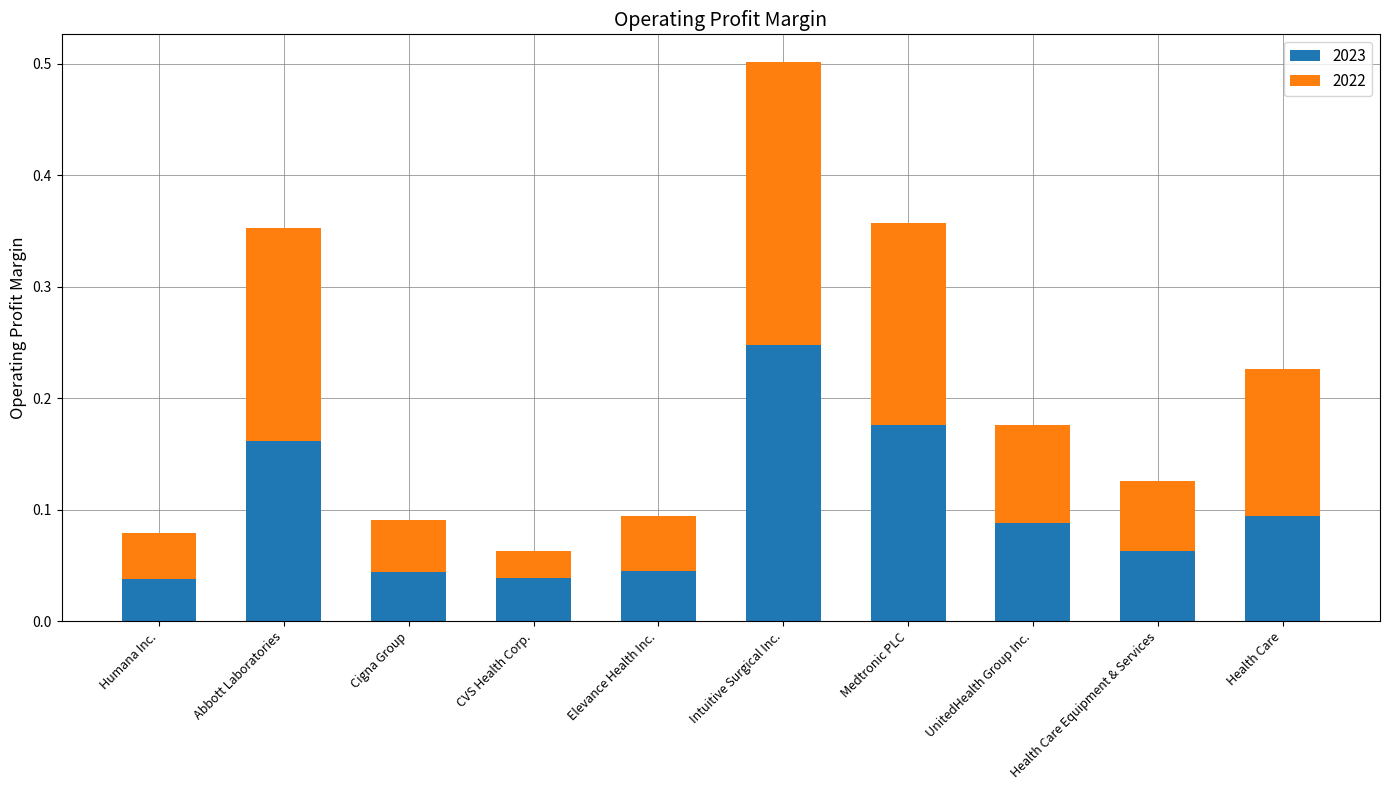

Which category has the highest value in the 2023 series?

Intuitive Surgical Inc.